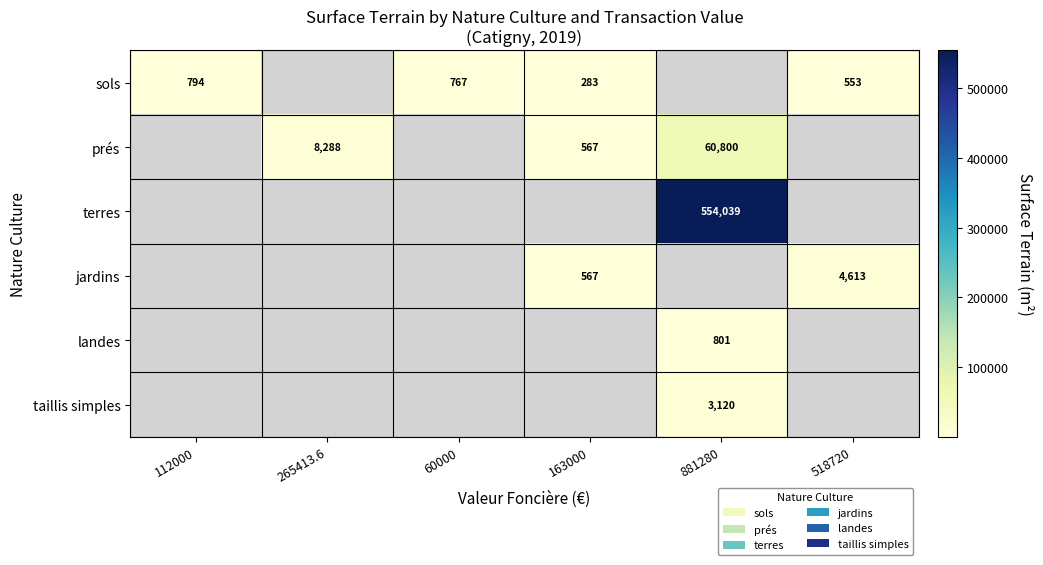

How many distinct data groups are displayed?

6